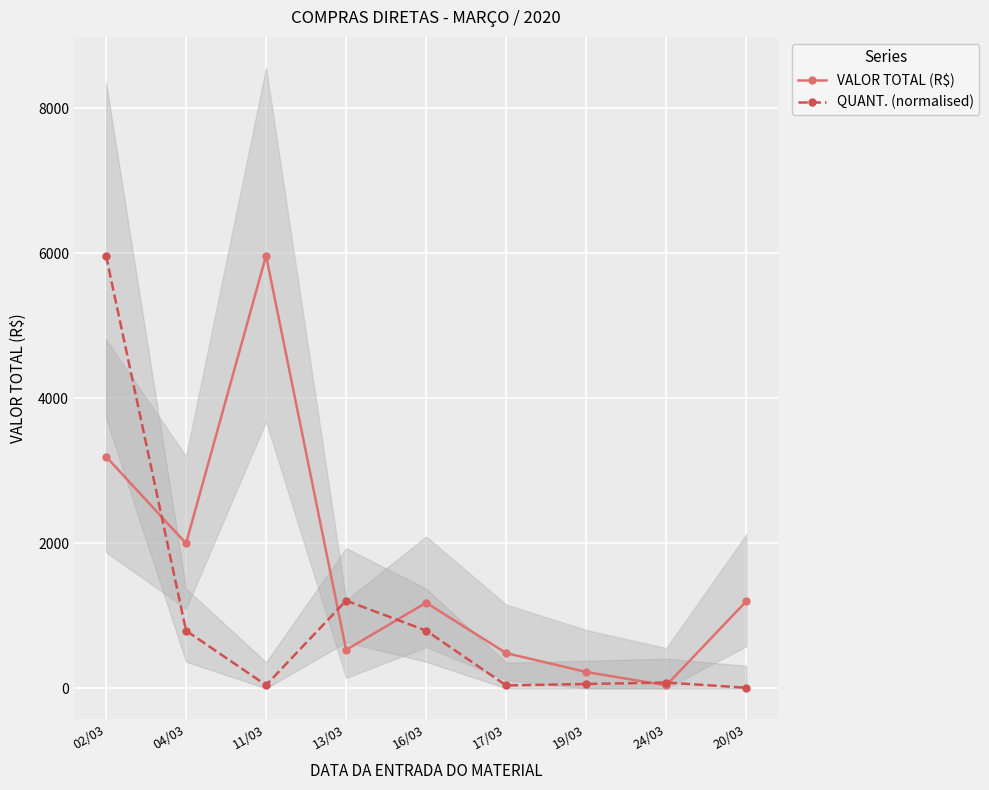

What position from the left is 04/03?

2